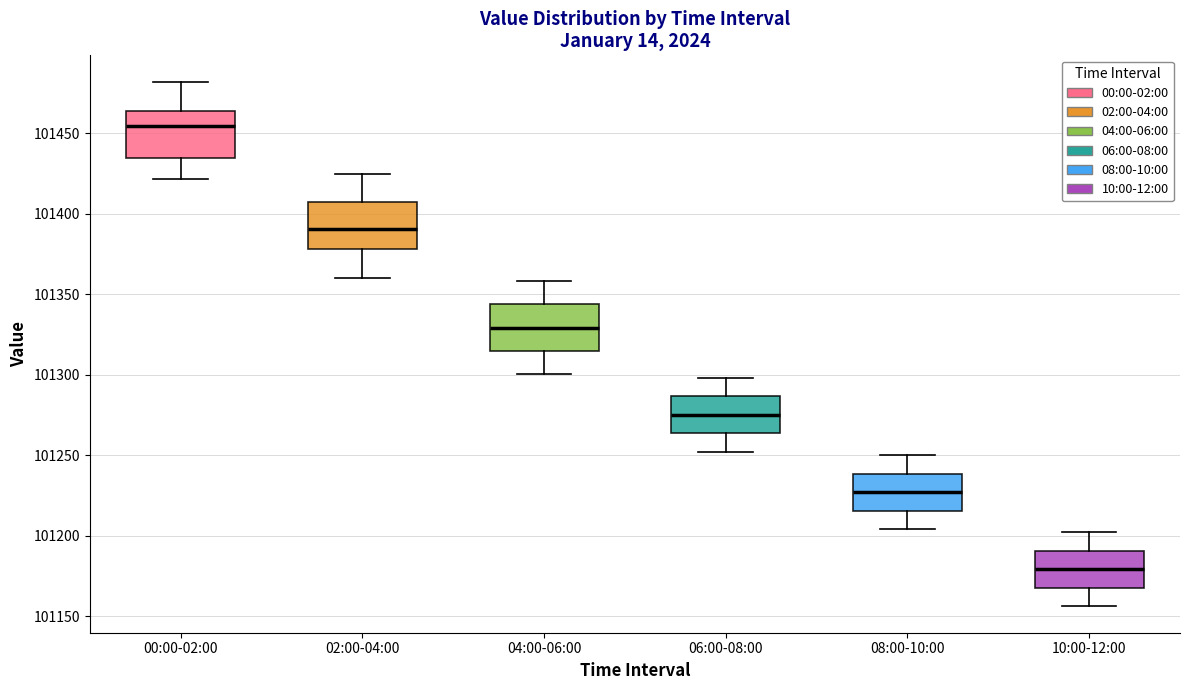

Where is the lower edge of the box for 08:00-10:00 on the y-axis? The values are not printed on the chart, so give them approximately, as read against the axis.

101215